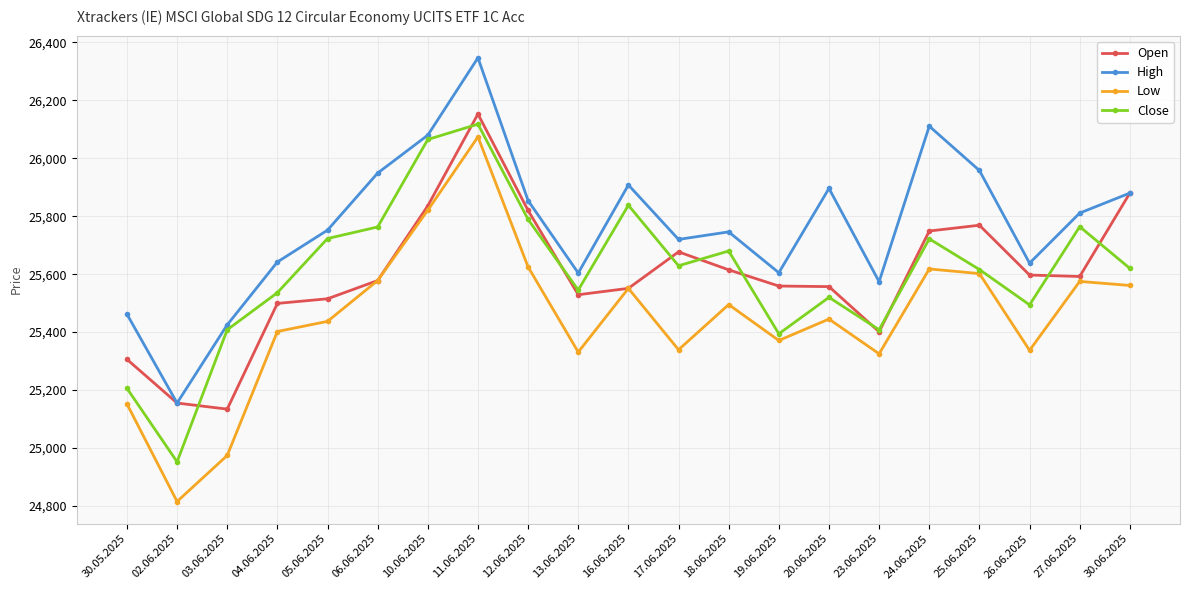

True or false: Low and Close cross at least once.

False